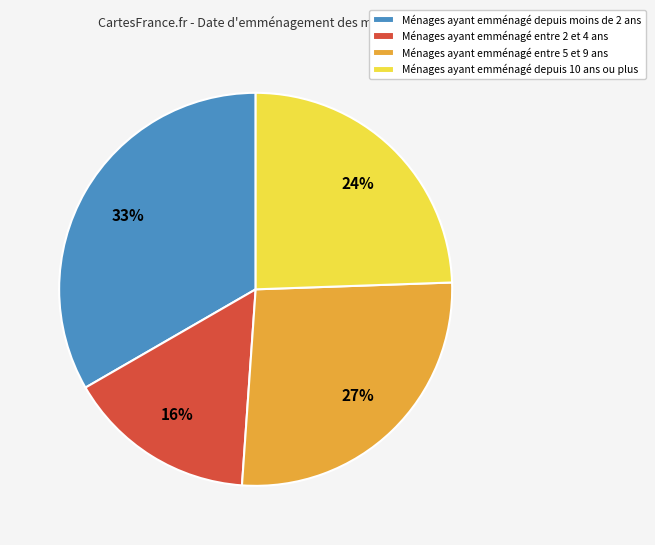

Is there any slice that represents more than half of the pie?

No